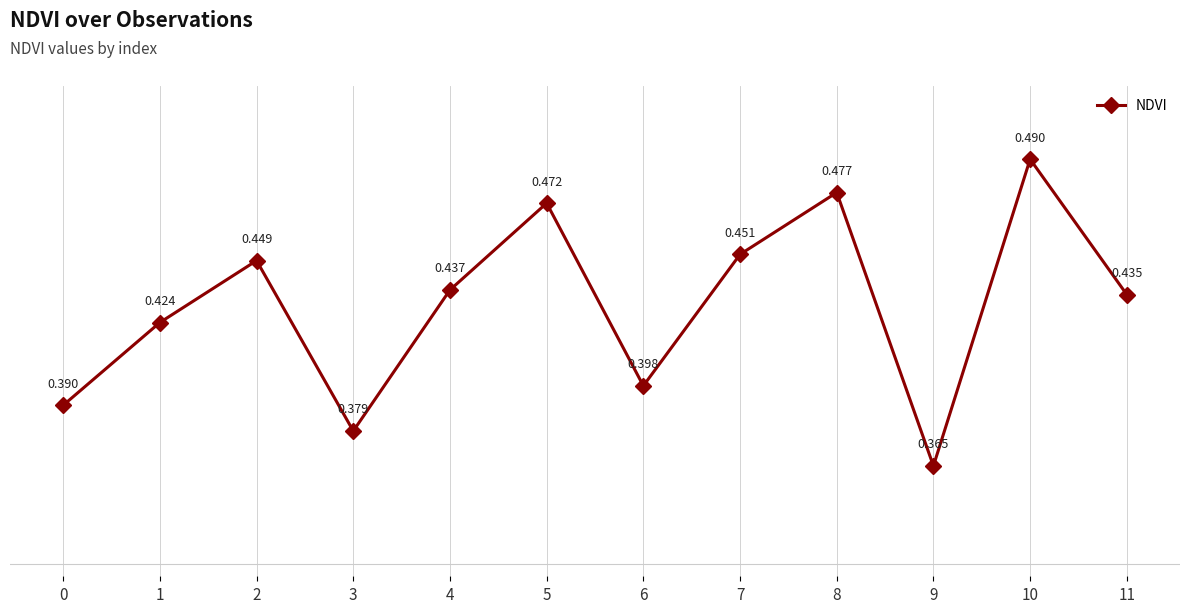

List the labels in order of value, largest first.

10, 8, 5, 7, 2, 4, 11, 1, 6, 0, 3, 9